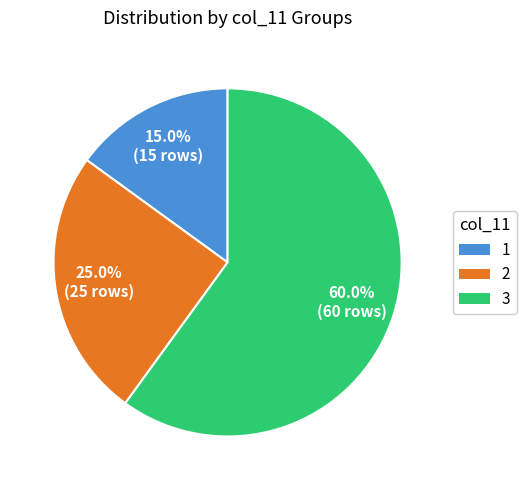

What is the largest slice in the pie chart?

3